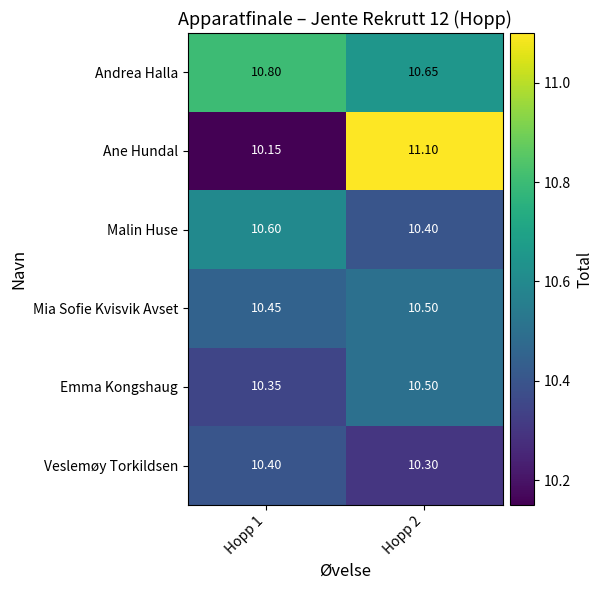

At how many categories does at least one series exceed 10?

2